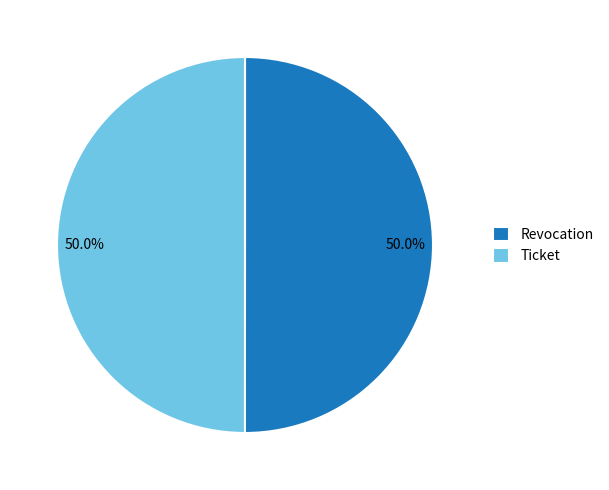

What percentage is the Revocation slice, to the nearest percent?

50%